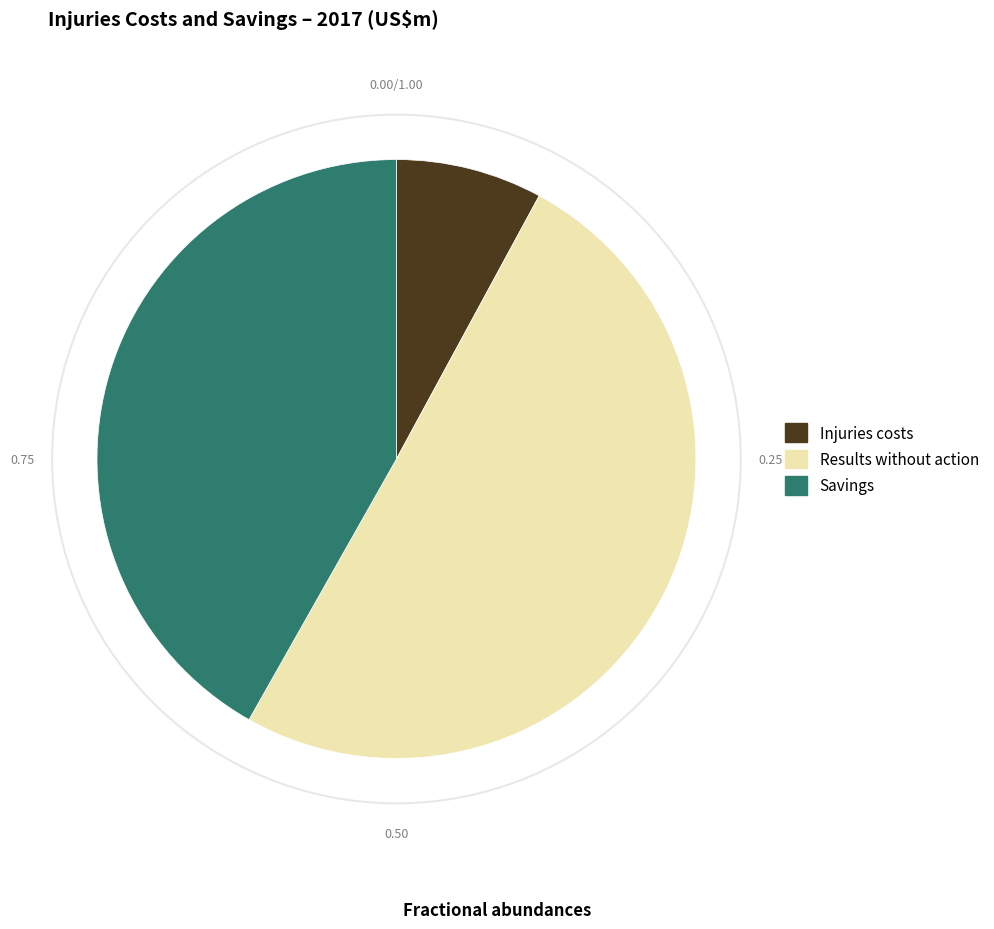

Rank the categories by value from highest to lowest.

Results without action, Savings, Injuries costs